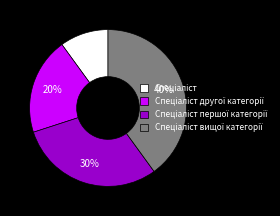

To the nearest percent, what is the difference between the largest and smallest slice percentages?

30%